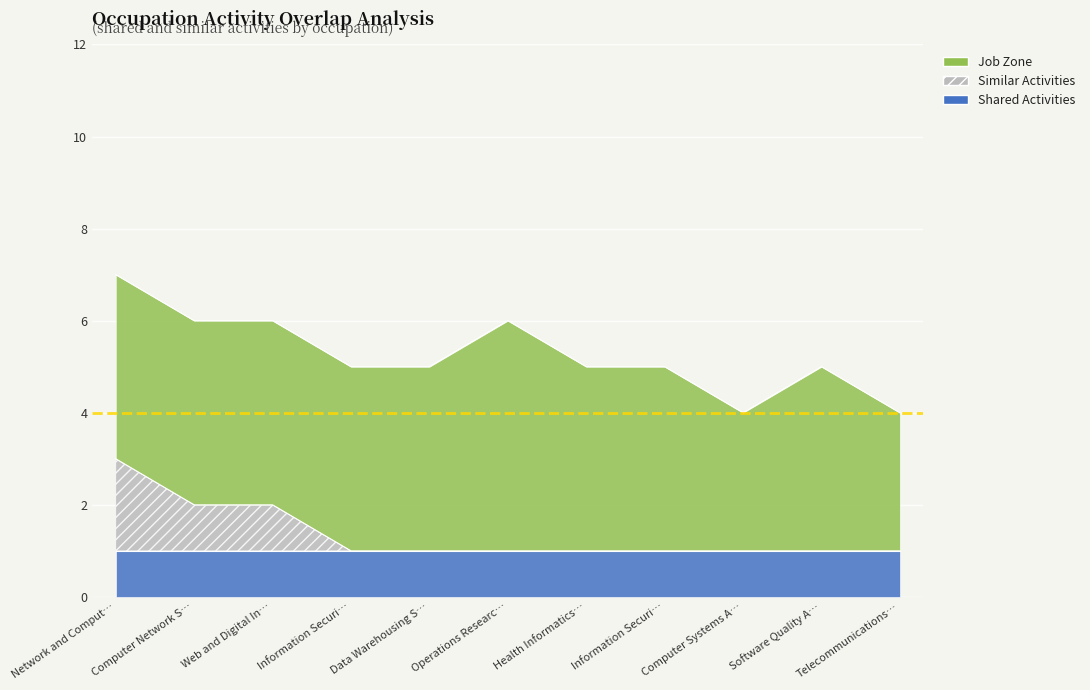

Reading left to right, list all the values displayed in this chart.

Shared Activities: Network and Computer Systems Administrators=1	Computer Network Support Specialists=1	Web and Digital Interface Designers=1	Information Security Analysts=1	Data Warehousing Specialists=1	Operations Research Analysts=1	Health Informatics Specialists=1	Information Security Engineers=1	Computer Systems Analysts=1	Software Quality Assurance Analysts=1	Telecommunications Engineering Specialists=1
Similar Activities: Network and Computer Systems Administrators=2	Computer Network Support Specialists=1	Web and Digital Interface Designers=1	Information Security Analysts=0	Data Warehousing Specialists=0	Operations Research Analysts=0	Health Informatics Specialists=0	Information Security Engineers=0	Computer Systems Analysts=0	Software Quality Assurance Analysts=0	Telecommunications Engineering Specialists=0
Job Zone: Network and Computer Systems Administrators=4	Computer Network Support Specialists=4	Web and Digital Interface Designers=4	Information Security Analysts=4	Data Warehousing Specialists=4	Operations Research Analysts=5	Health Informatics Specialists=4	Information Security Engineers=4	Computer Systems Analysts=3	Software Quality Assurance Analysts=4	Telecommunications Engineering Specialists=3